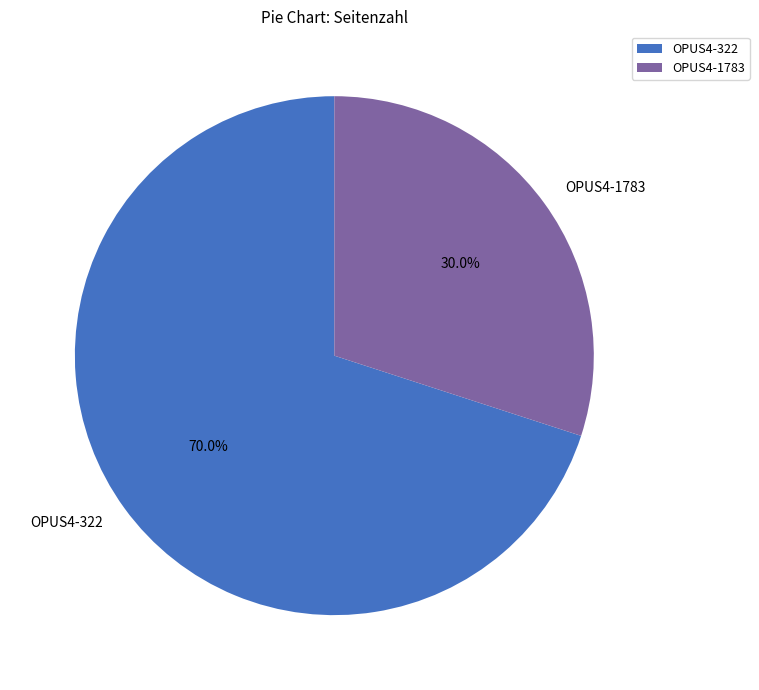

What percentage is NOT represented by OPUS4-322?

30.0%